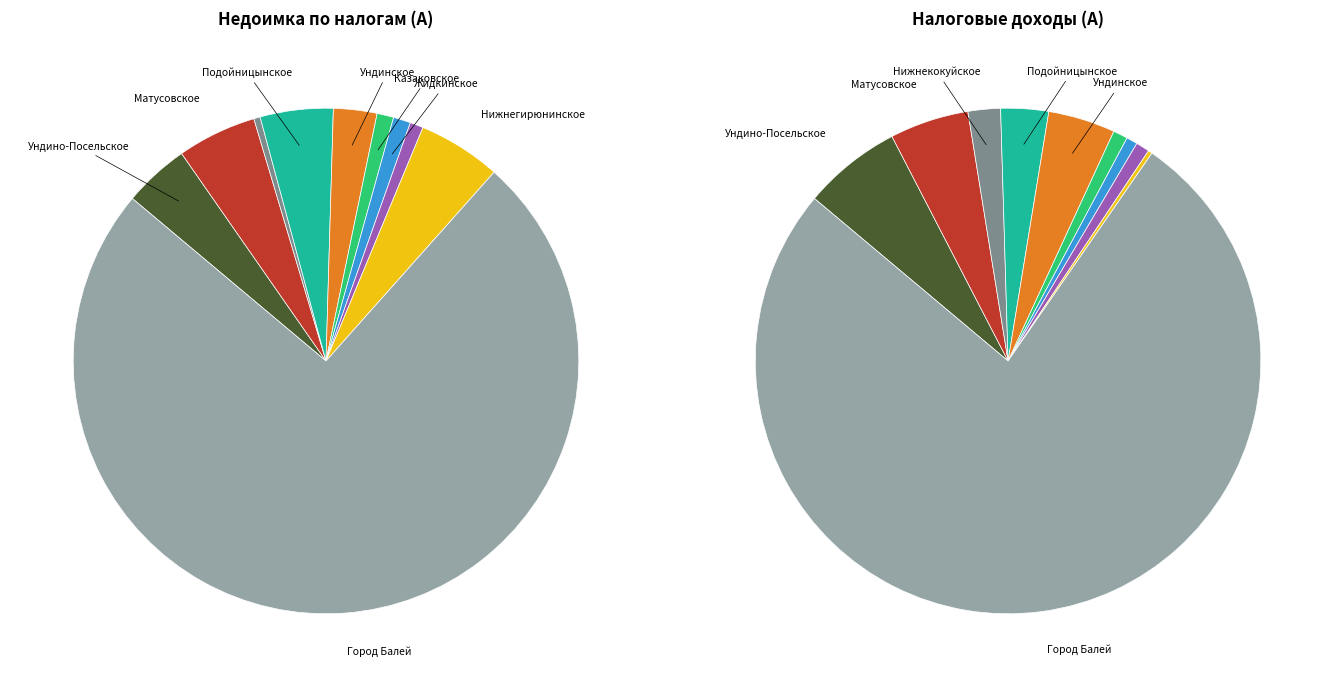

Which slice is the smallest?

Нижнекокуйское